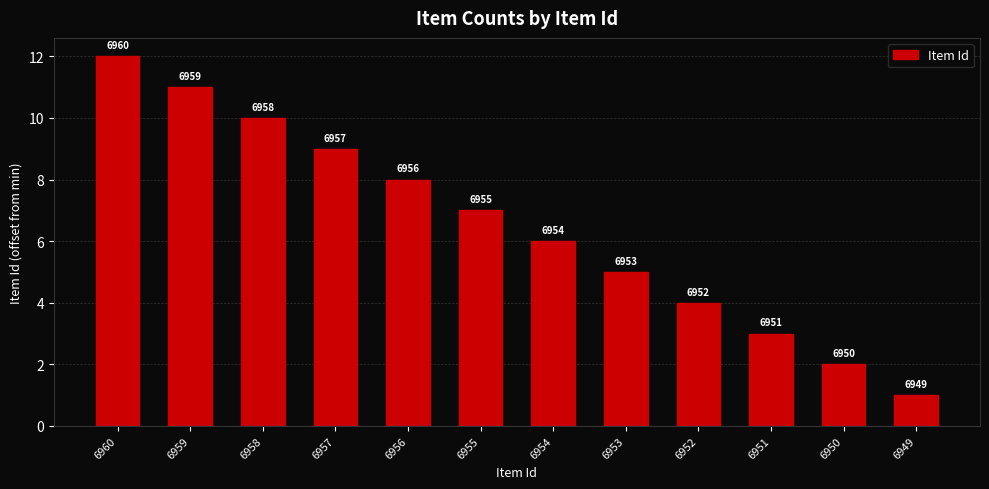

What is the sum of all values?

78